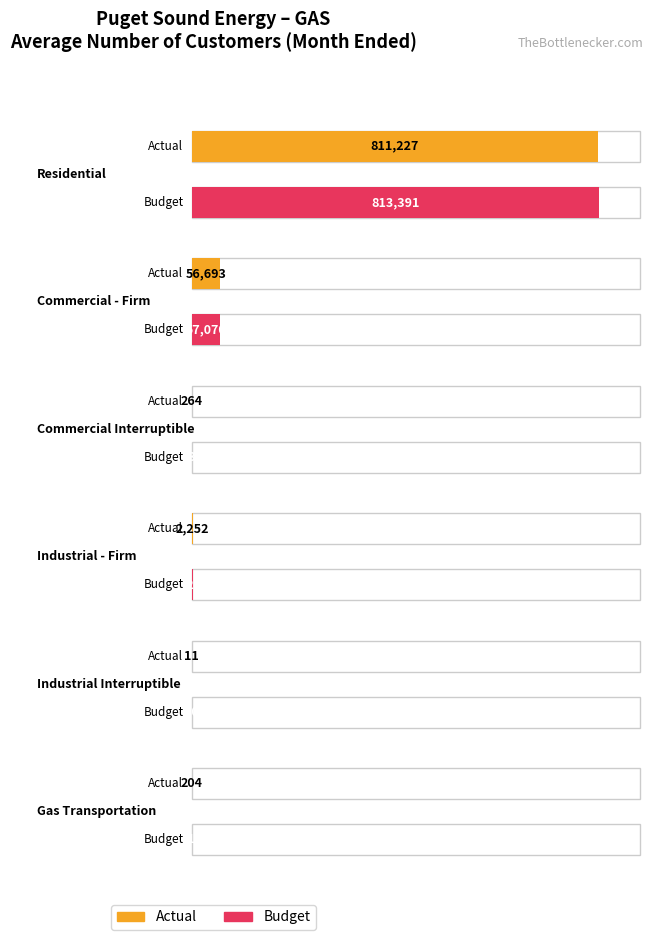

Is the value of Budget at Residential greater than the value of Actual at Industrial Interruptible?

Yes